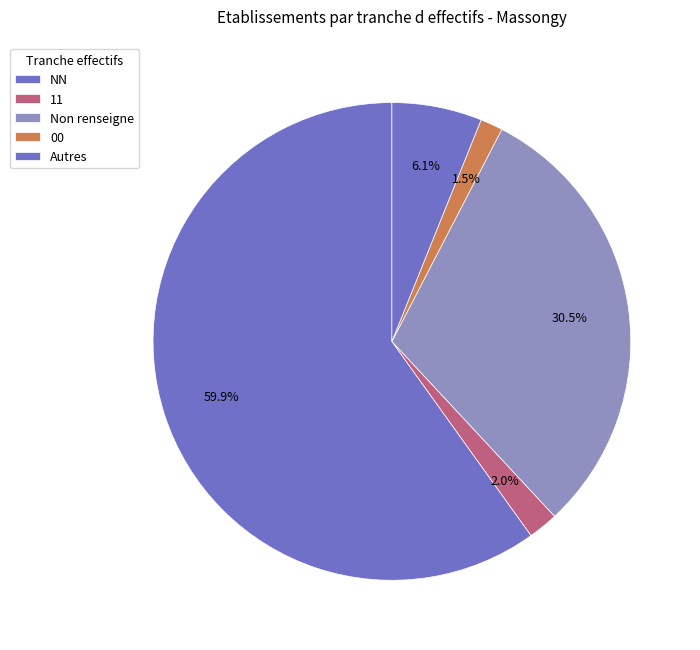

What is the largest slice in the pie chart?

NN